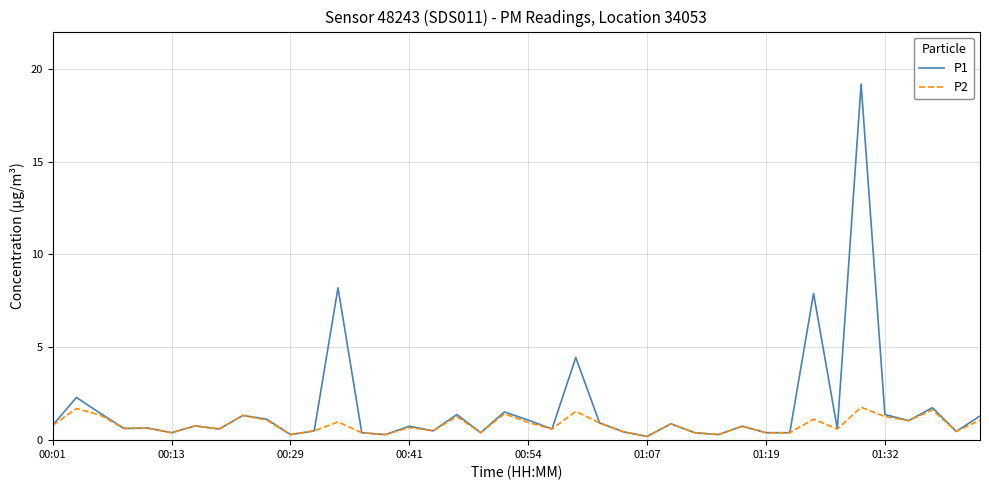

What is the difference between the maximum and minimum values in the P2 series?

1.6